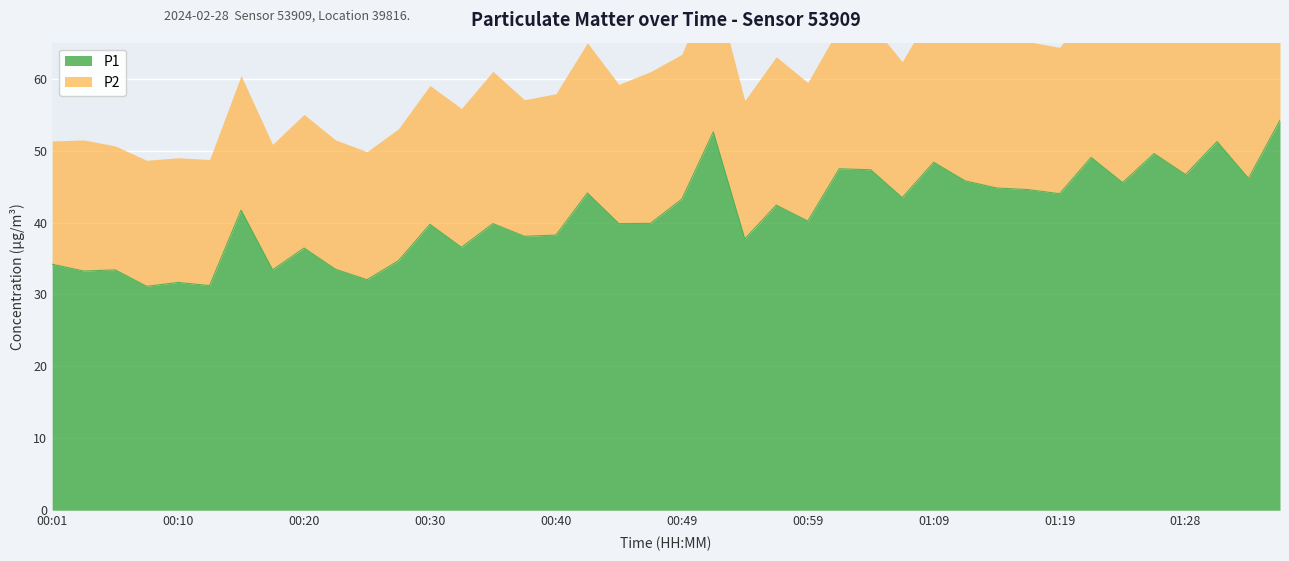

The value at 00:59 is 40.2. True or false?

True